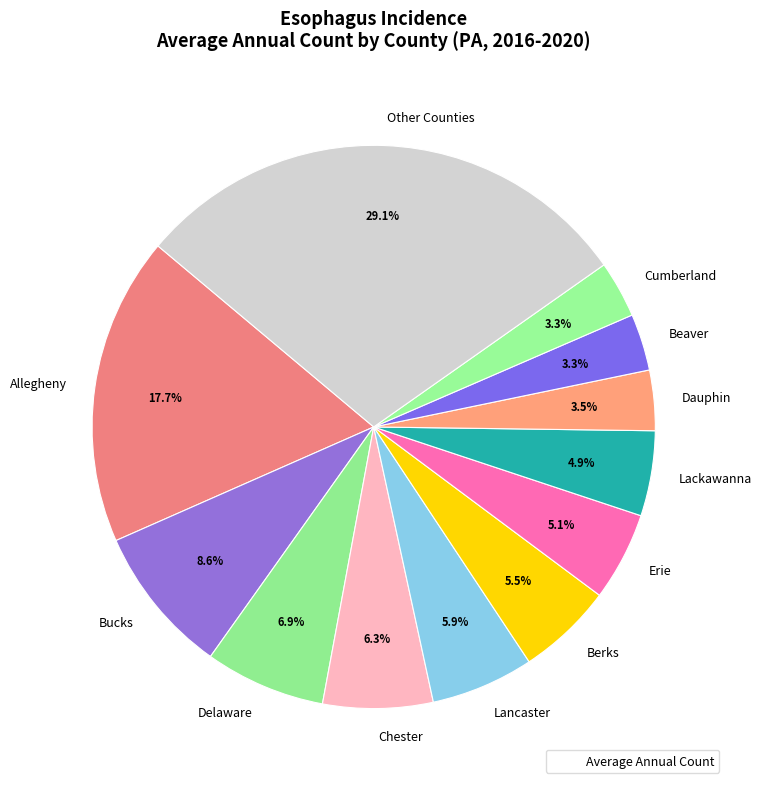

Which has a higher value, Cumberland or Bucks?

Bucks